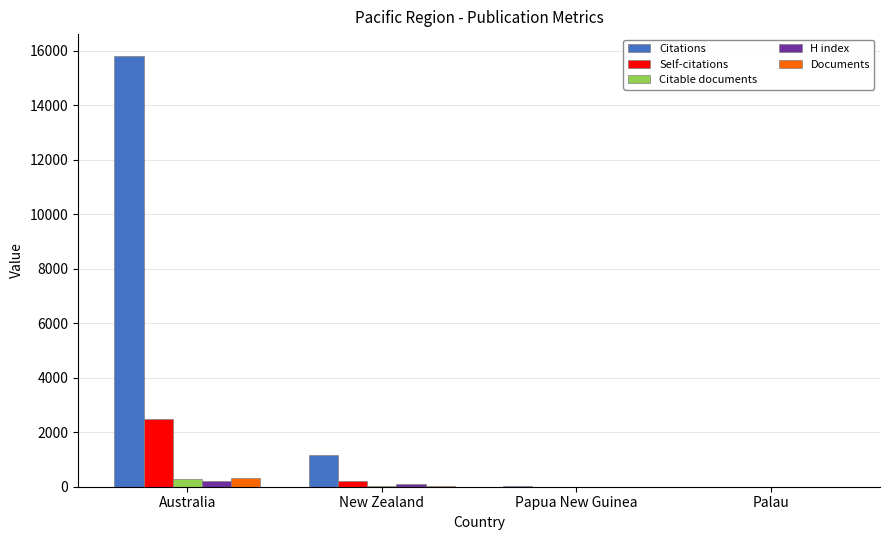

The Citations series shows 25912 at Australia. True or false?

False